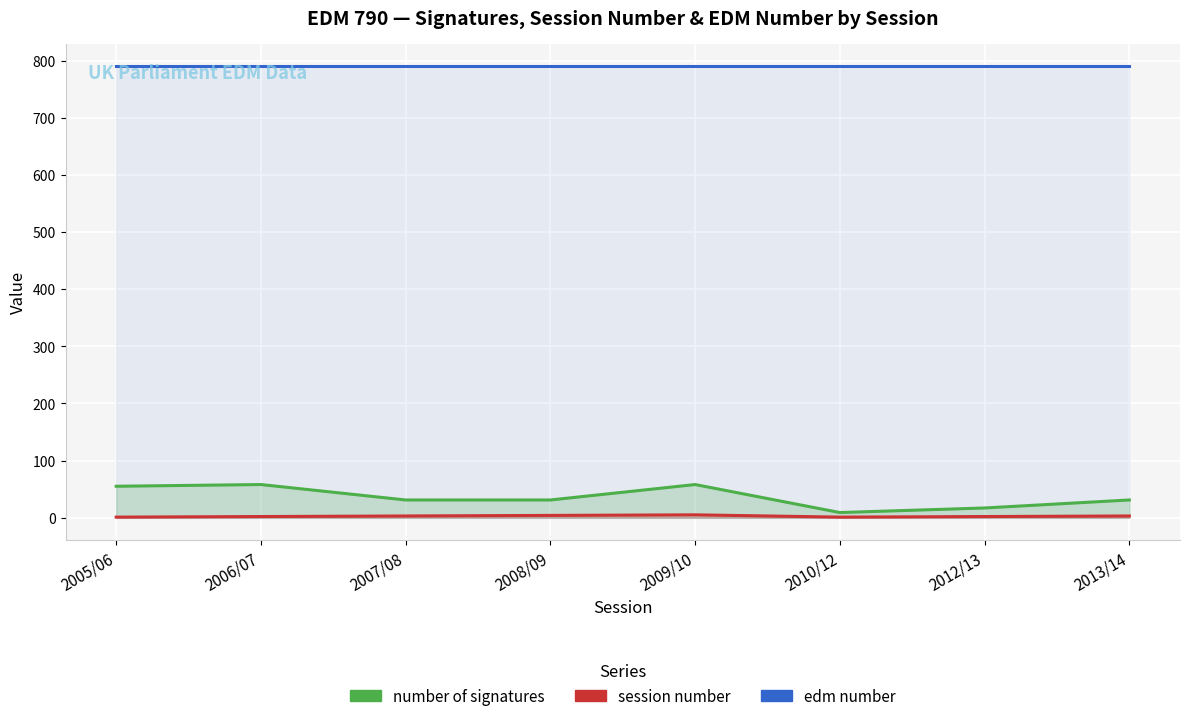

Rank the series at 2007/08 from highest to lowest value.

edm number, number of signatures, session number